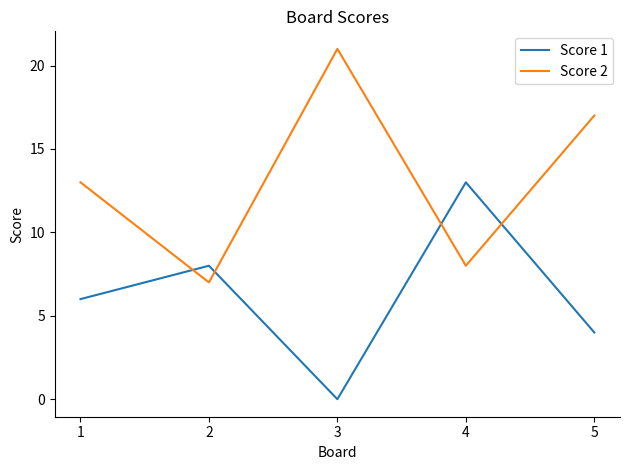

Is it true that Score 1 equals 4 at 2?

False